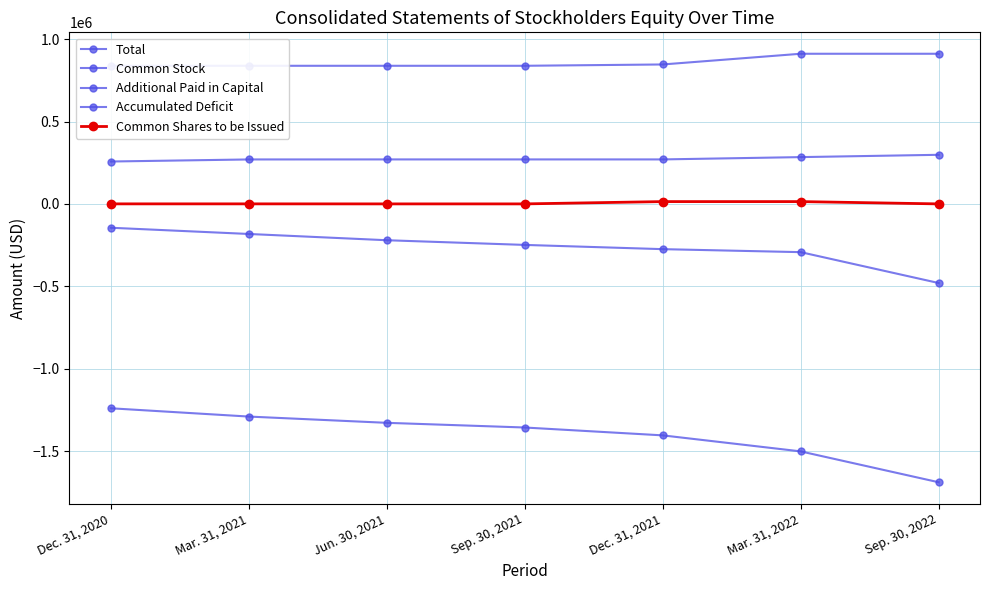

Reading left to right, what are all the values shown in this chart?

Total: Dec. 31, 2020=-144757	Mar. 31, 2021=-182562	Jun. 30, 2021=-220535	Sep. 30, 2021=-248969	Dec. 31, 2021=-274689	Mar. 31, 2022=-292889	Sep. 30, 2022=-480214
Common Stock: Dec. 31, 2020=257301	Mar. 31, 2021=269801	Jun. 30, 2021=270001	Sep. 30, 2021=270001	Dec. 31, 2021=270001	Mar. 31, 2022=284001	Sep. 30, 2022=298001
Additional Paid in Capital: Dec. 31, 2020=838372	Mar. 31, 2021=838372	Jun. 30, 2021=838372	Sep. 30, 2021=838372	Dec. 31, 2021=846372	Mar. 31, 2022=911372	Sep. 30, 2022=911372
Accumulated Deficit: Dec. 31, 2020=-1240630	Mar. 31, 2021=-1290935	Jun. 30, 2021=-1328908	Sep. 30, 2021=-1357342	Dec. 31, 2021=-1405062	Mar. 31, 2022=-1502262	Sep. 30, 2022=-1689587
Common Shares to be Issued: Dec. 31, 2020=200	Mar. 31, 2021=200	Jun. 30, 2021=0	Sep. 30, 2021=0	Dec. 31, 2021=14000	Mar. 31, 2022=14000	Sep. 30, 2022=0